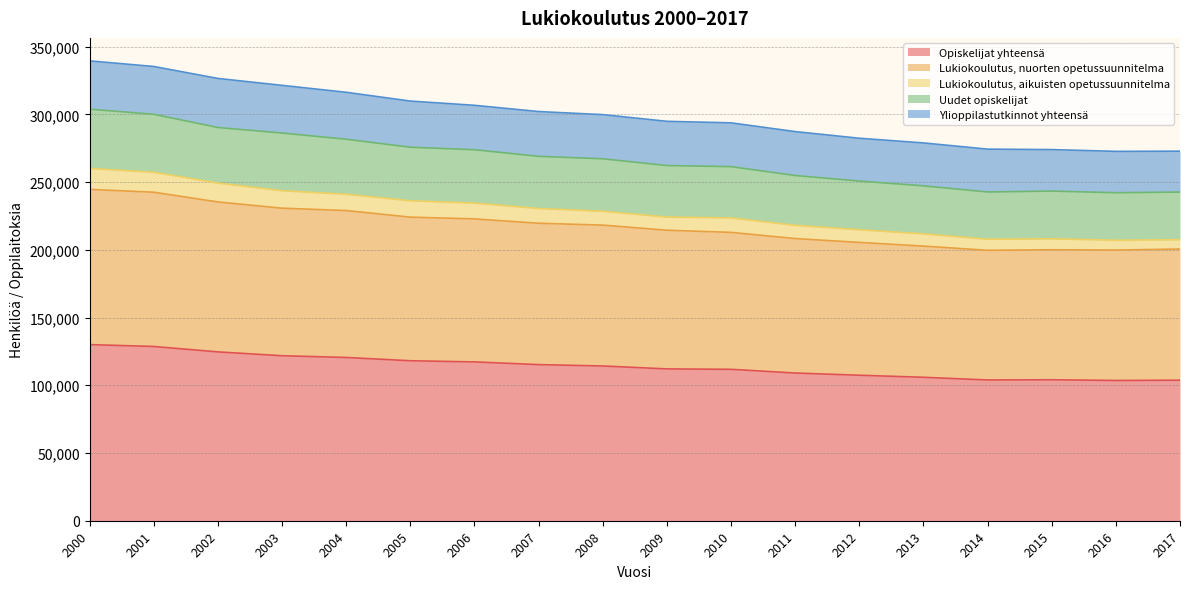

What is the minimum value for Opiskelijat yhteensä?

103550